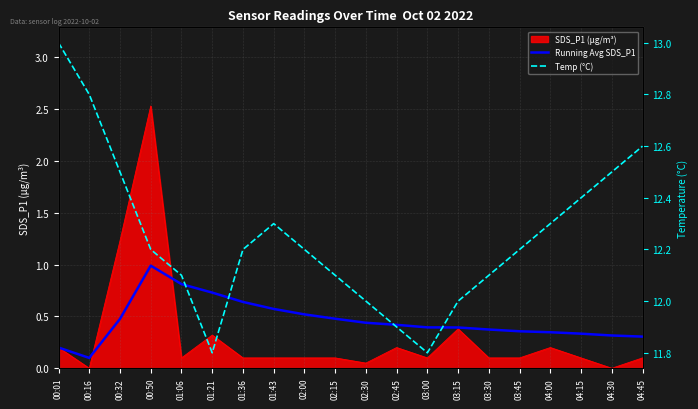

What is the spread (max minus min) of values at 02:45?

11.5